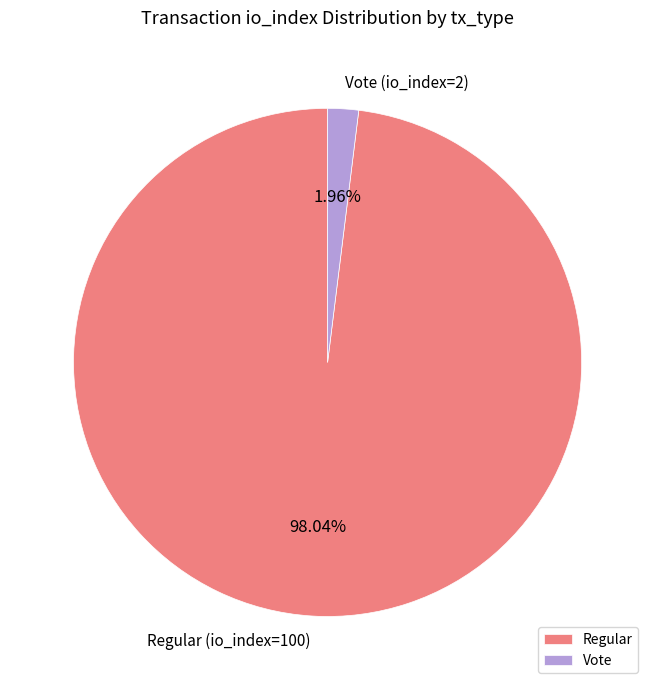

Combined, do Vote and Regular account for over 50%?

Yes